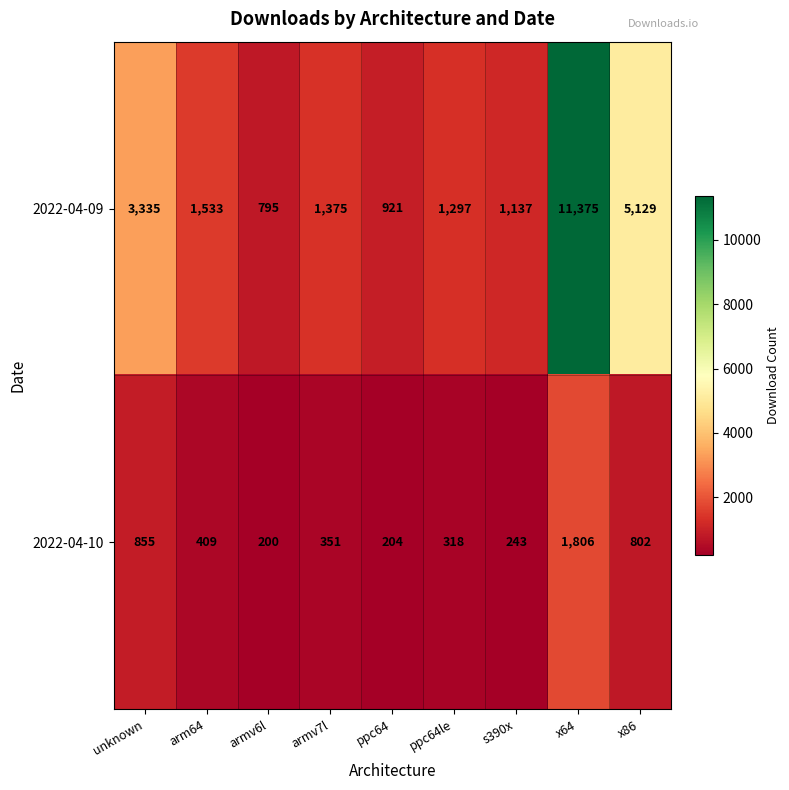

Rank the series by their maximum value, from lowest to highest.

2022-04-10, 2022-04-09